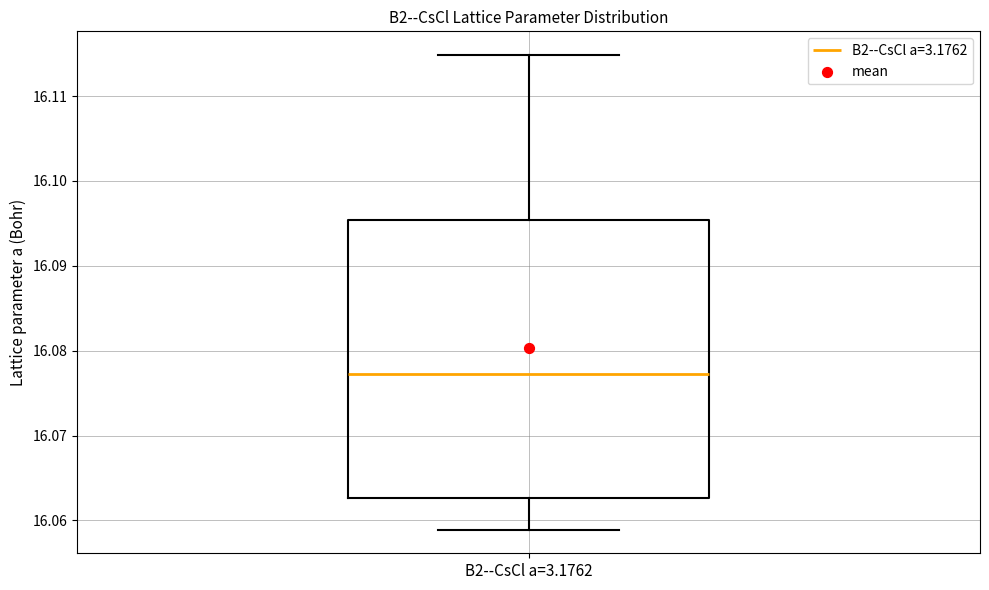

Where is the upper edge of the box for B2--CsCl a=3.1762 on the y-axis? The values are not printed on the chart, so give them approximately, as read against the axis.

16.095